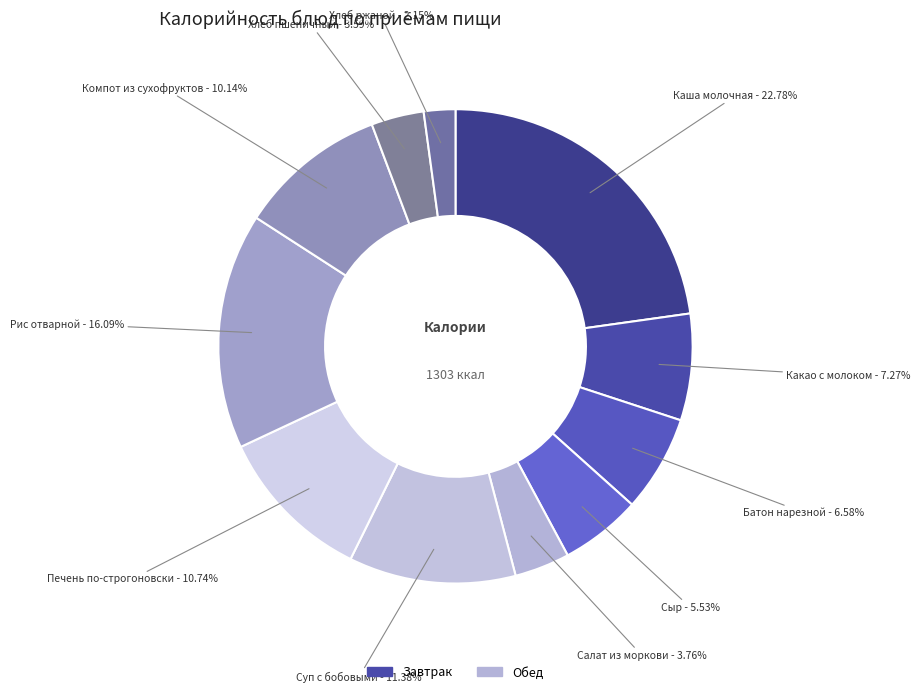

Is there any slice that represents more than half of the pie?

No